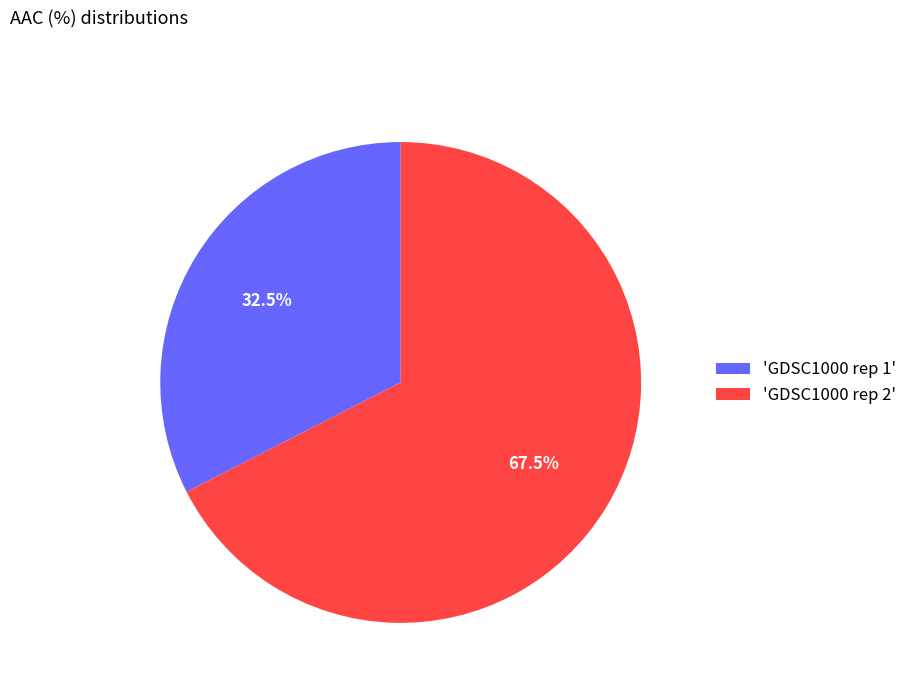

Which slice is the largest?

'GDSC1000 rep 2'